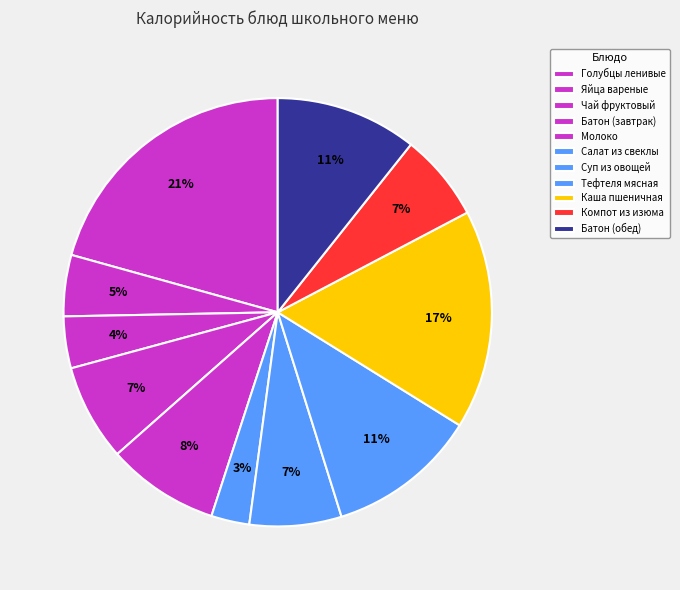

Is it true that Яйца вареные is 5% of the pie?

True